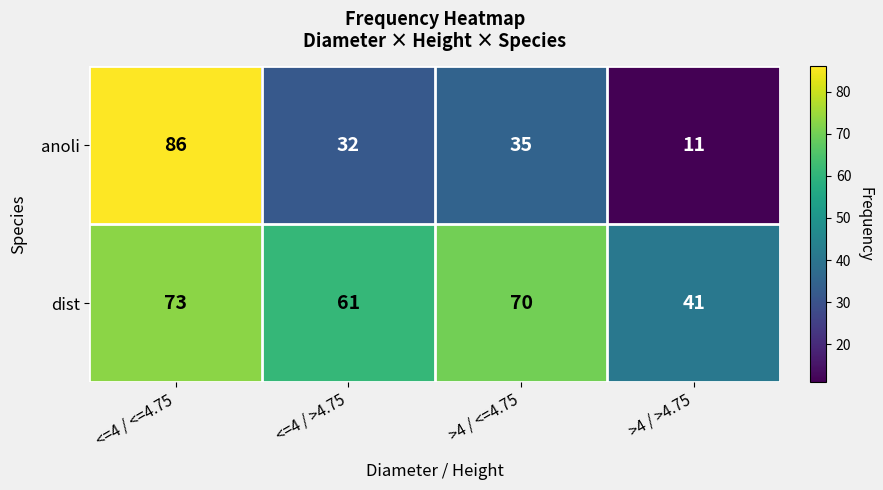

What is the sum of the anoli values at <=4 / <=4.75 and <=4 / >4.75?

118